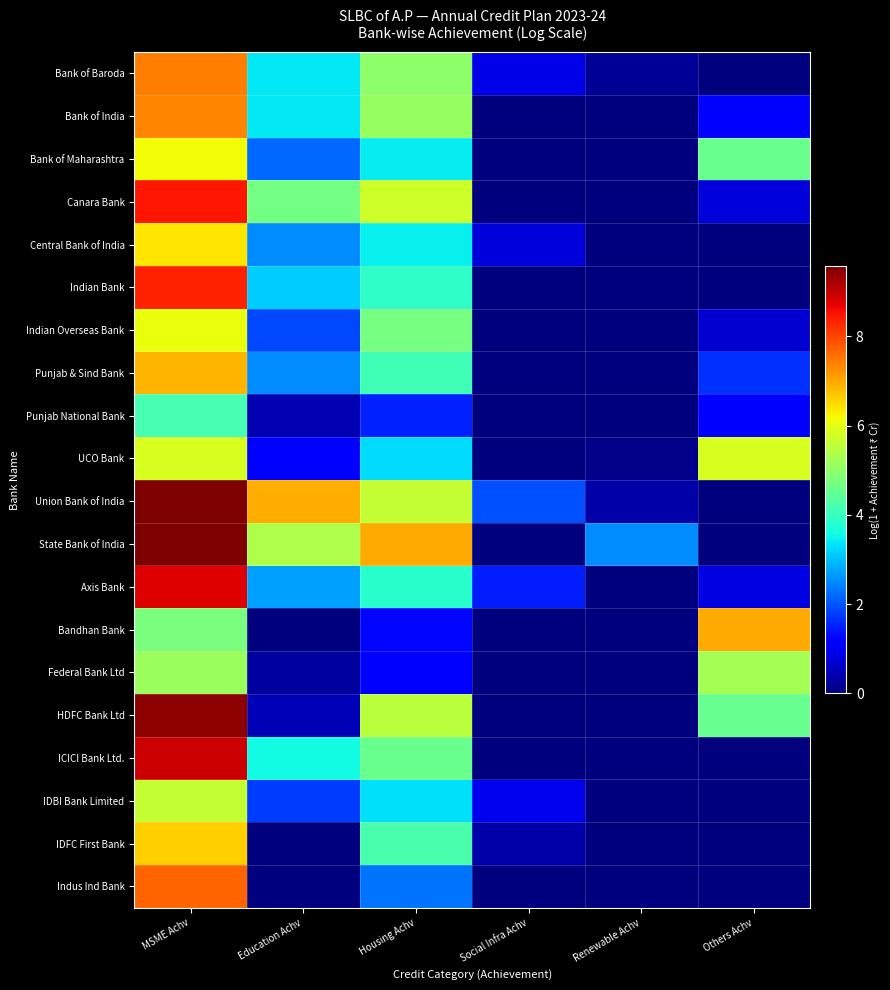

At which category is the sum across all series the highest?

MSME Achv